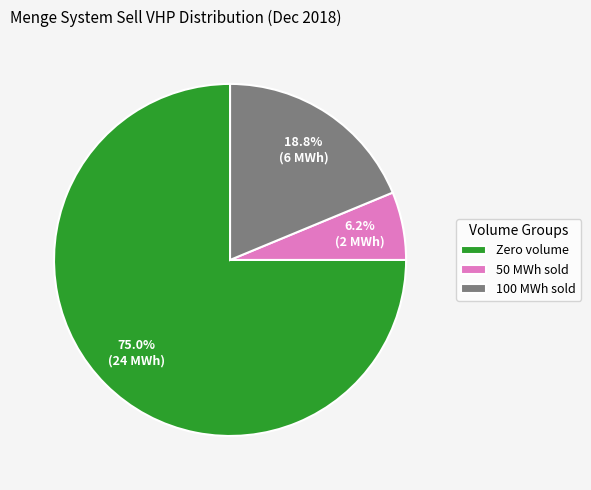

Is the sum of 50 MWh sold and Zero volume greater than half?

Yes